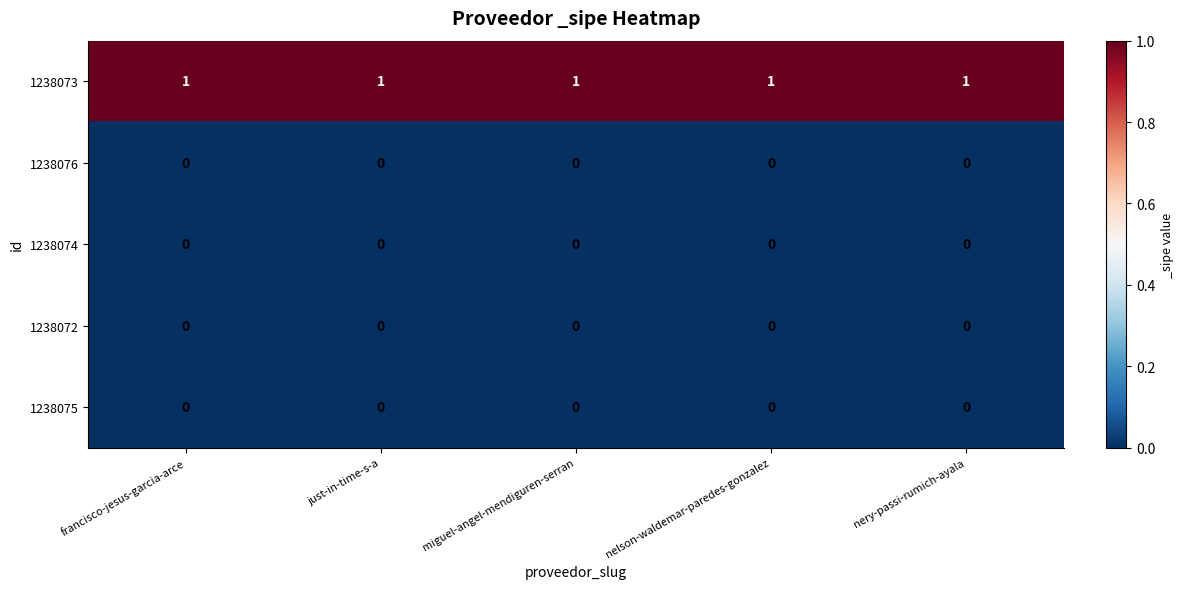

The value of 1238075 at miguel-angel-mendiguren-serran is 0. True or false?

True